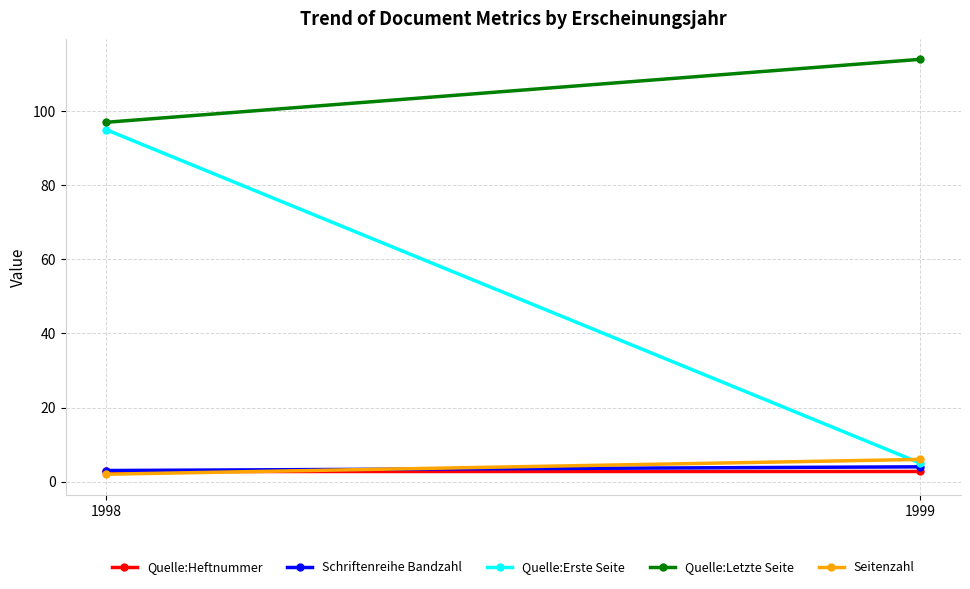

At how many categories does at least one series exceed 49?

2